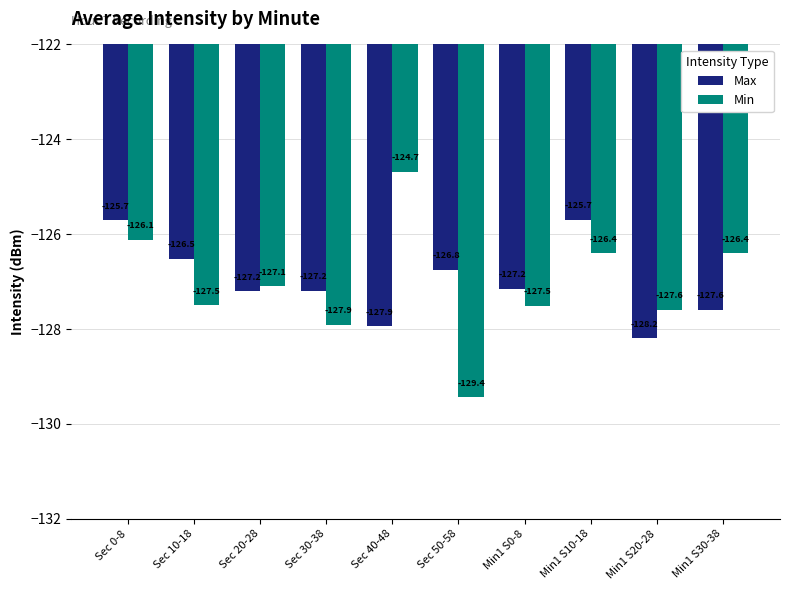

Between Min1 S0-8 and Min1 S20-28, which series saw the biggest shift?

Max